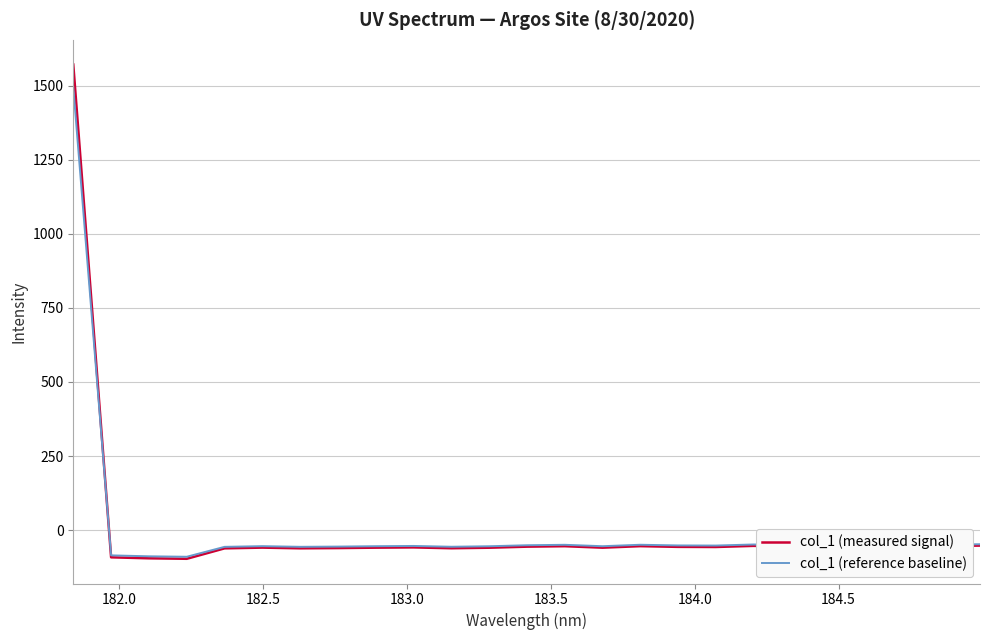

In col_1 (measured signal), how many points are higher than both neighbors (excluding endpoints)?

6